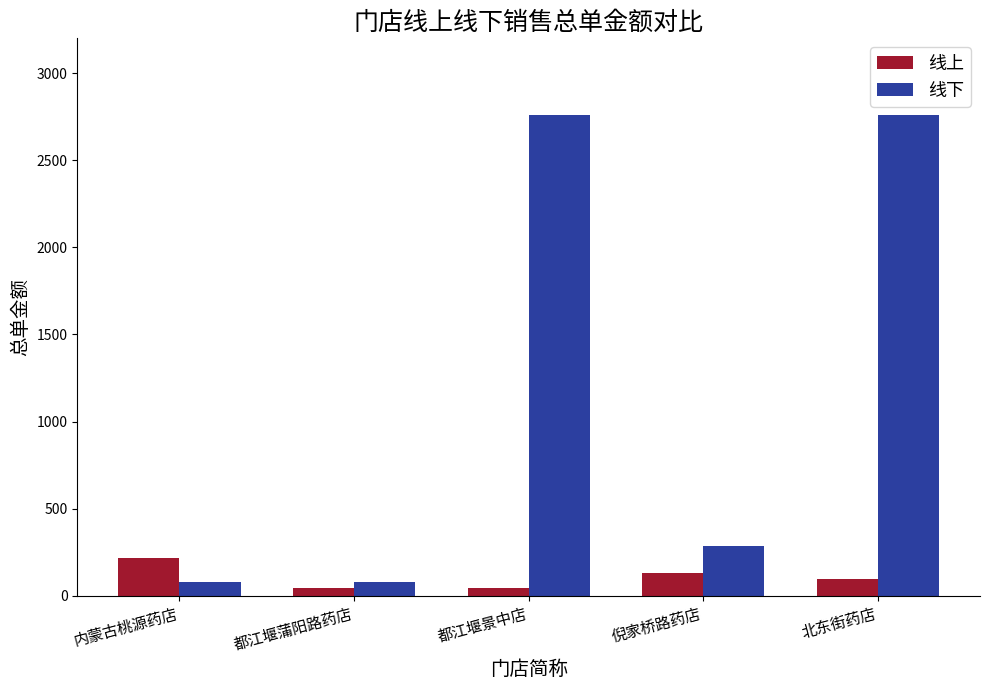

How many values in the 线下 series are below 288?

2